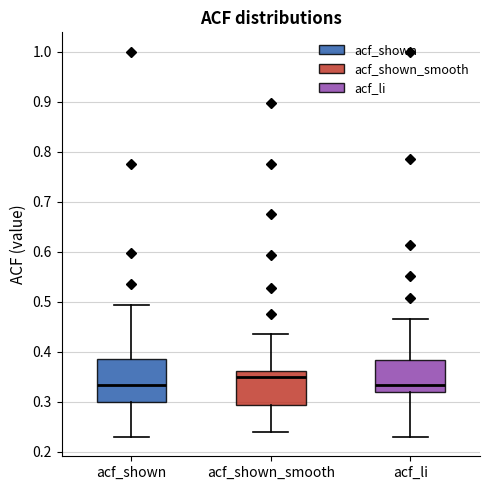

Which box is the tallest, from its lower edge to its upper edge?

acf_shown